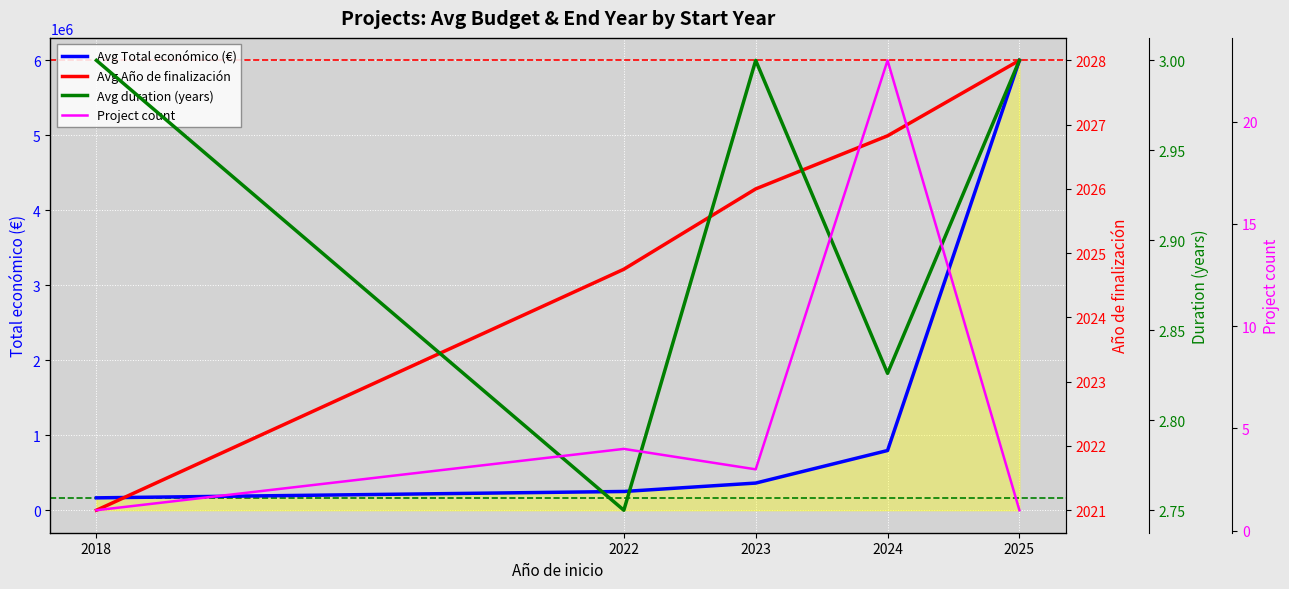

True or false: Avg Total económico (€) and Avg duration (years) cross at least once.

False